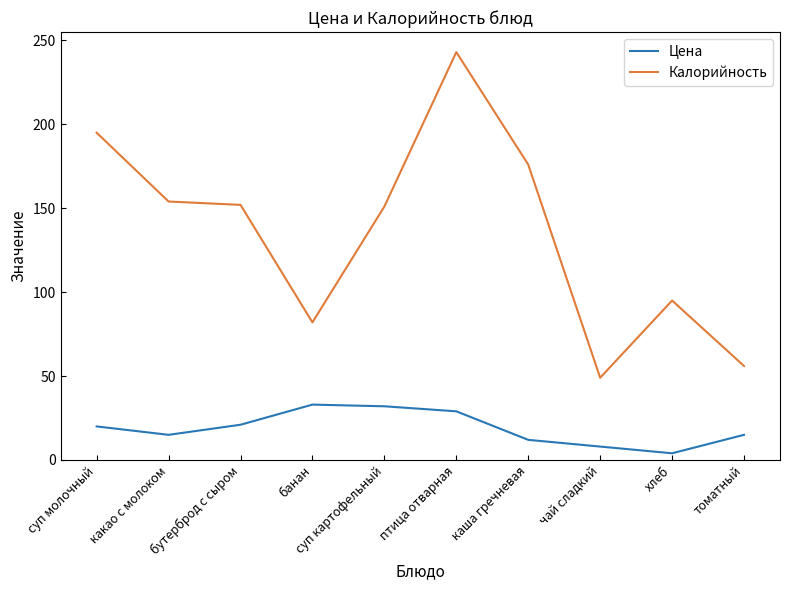

True or false: Цена has a value of 34 at бутерброд с сыром.

False